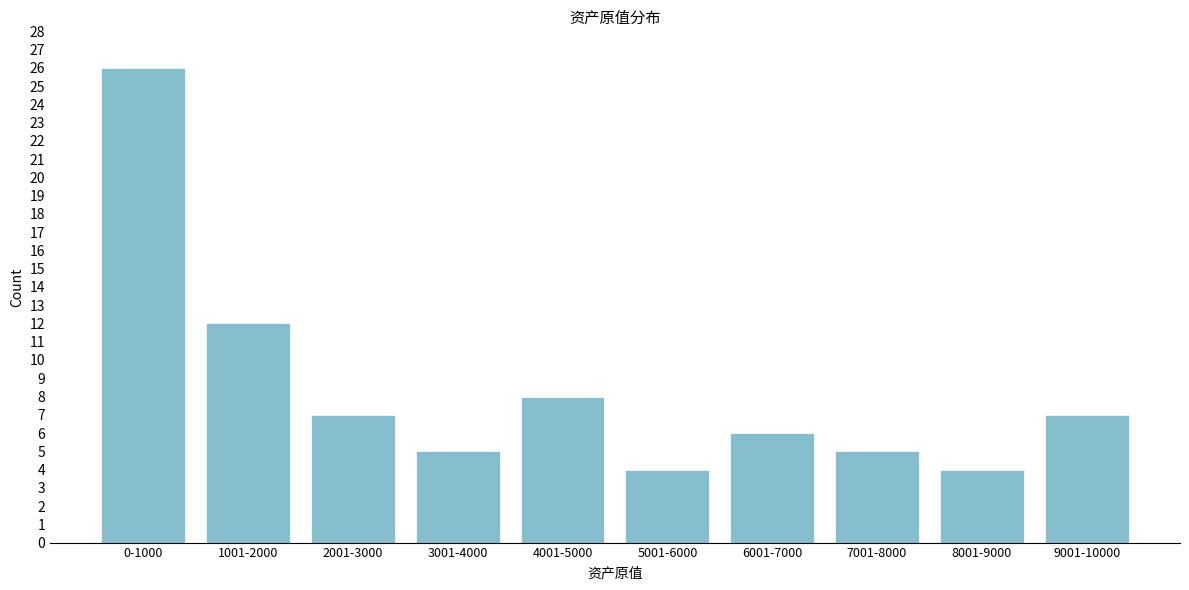

Reading right to left, transcribe all the data shown in this chart.

9001-10000=7	8001-9000=4	7001-8000=5	6001-7000=6	5001-6000=4	4001-5000=8	3001-4000=5	2001-3000=7	1001-2000=12	0-1000=26